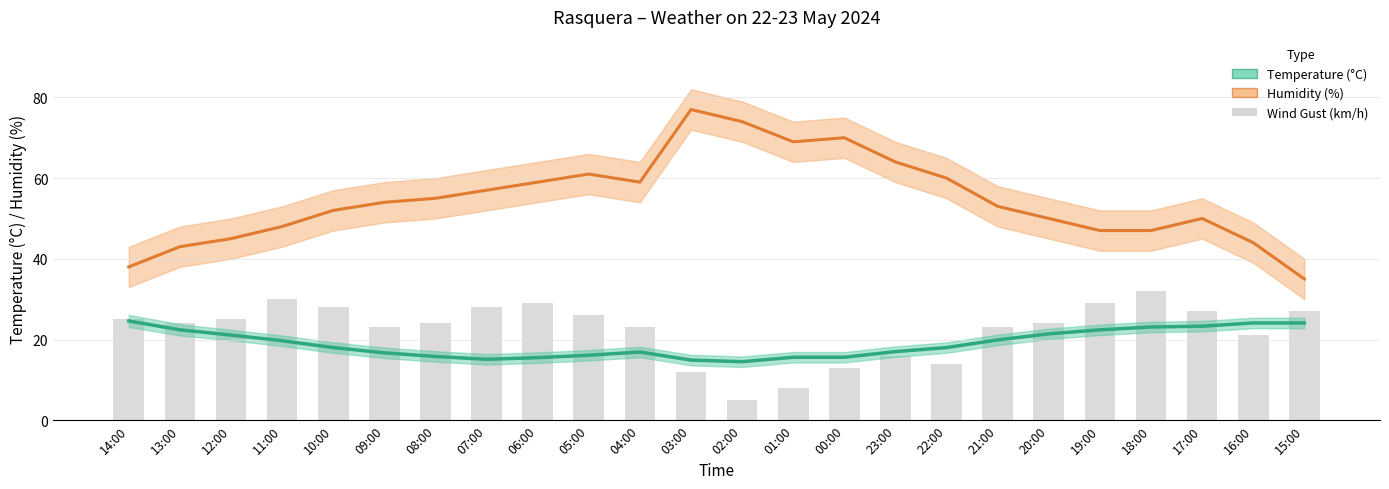

True or false: Humidity (%) has a value of 113.3 at 23:00.

False